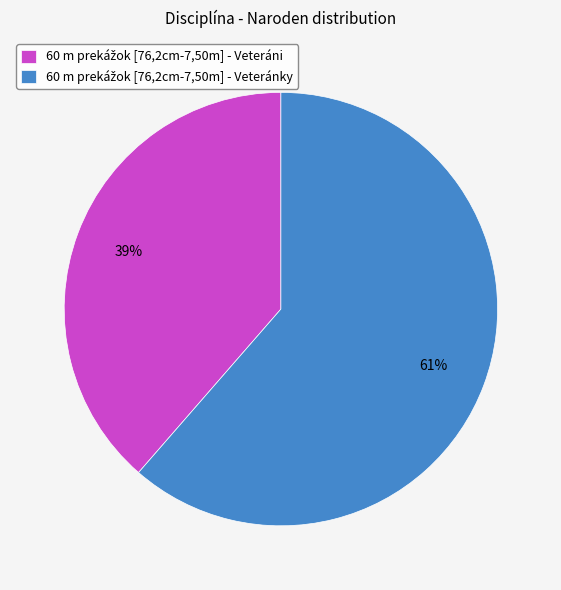

Is there any slice that represents more than half of the pie?

Yes